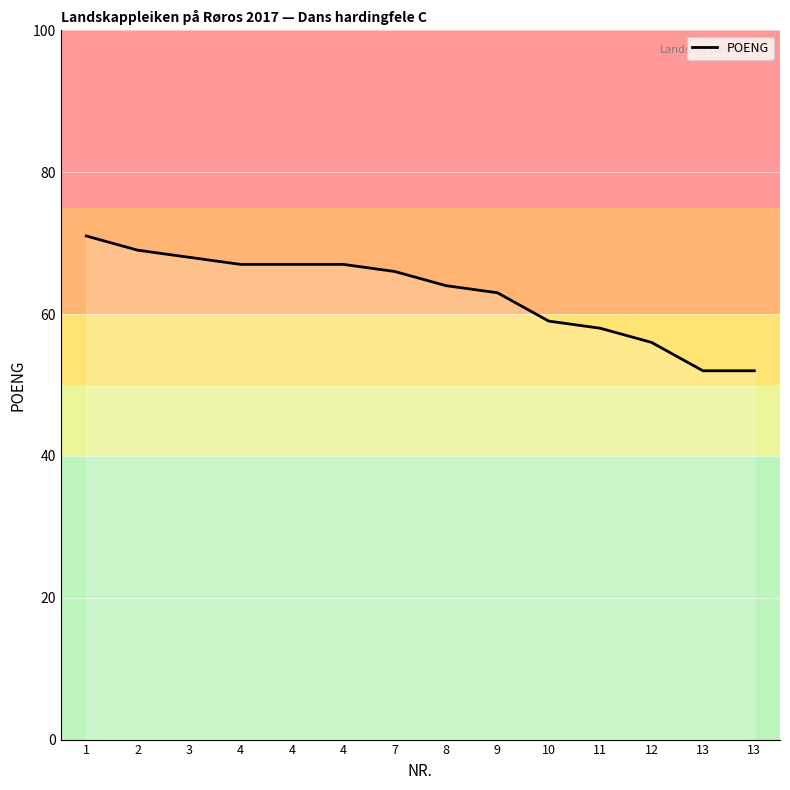

Does the chart display data point markers on the line(s)?

No